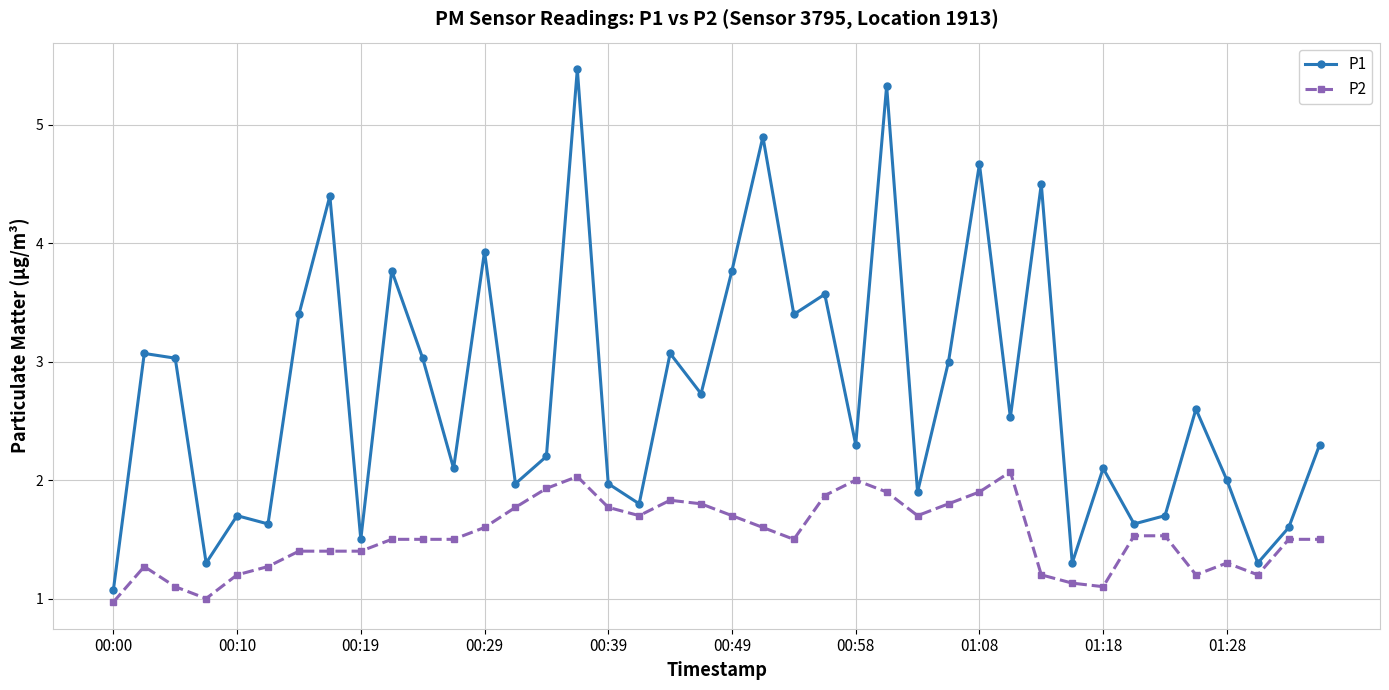

True or false: P2 has more than 1 interior local peaks.

True